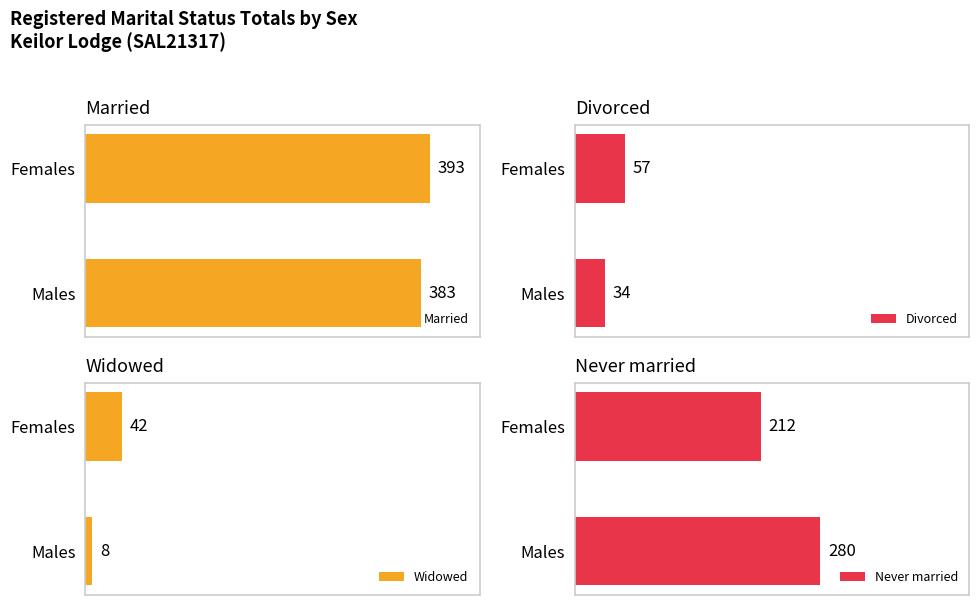

How many series are shown in this chart?

4